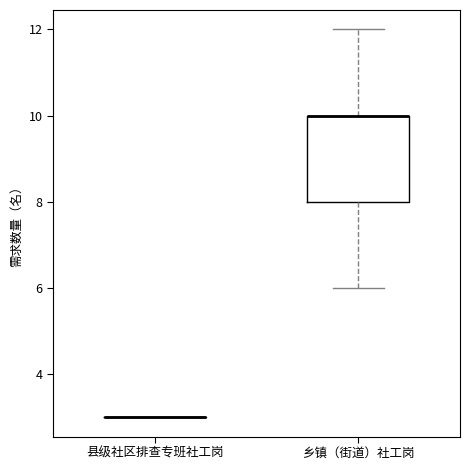

Reading left to right, transcribe this box plot: for each box, give where its median line is, the range the box spans, and where its two whiskers end, as read against the y-axis. The values are not printed on the chart, so give them approximately, as read against the axis.

县级社区排查专班社工岗: box collapsed to a line at 3, whiskers 3 to 3
乡镇（街道）社工岗: median 10 (drawn on the box's upper edge), box 8 to 10, whiskers 6 to 12